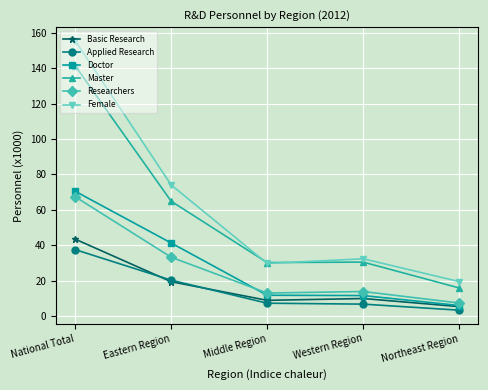

At which label is Basic Research closest to 24?

Eastern Region